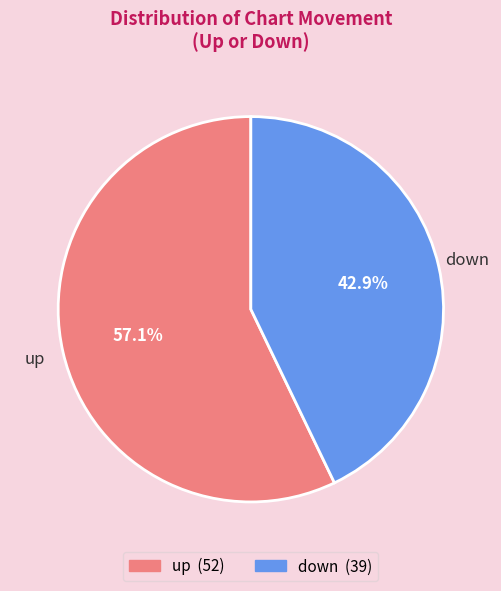

To the nearest percent, what is the difference between the down and up slice percentages?

14%